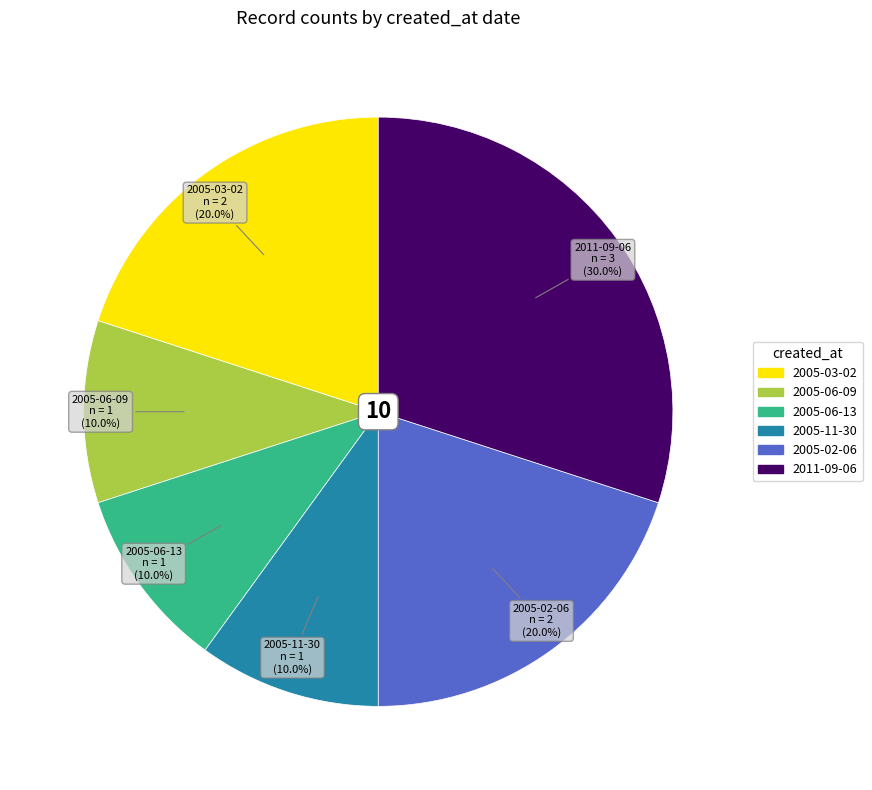

Does any single category account for the majority?

No